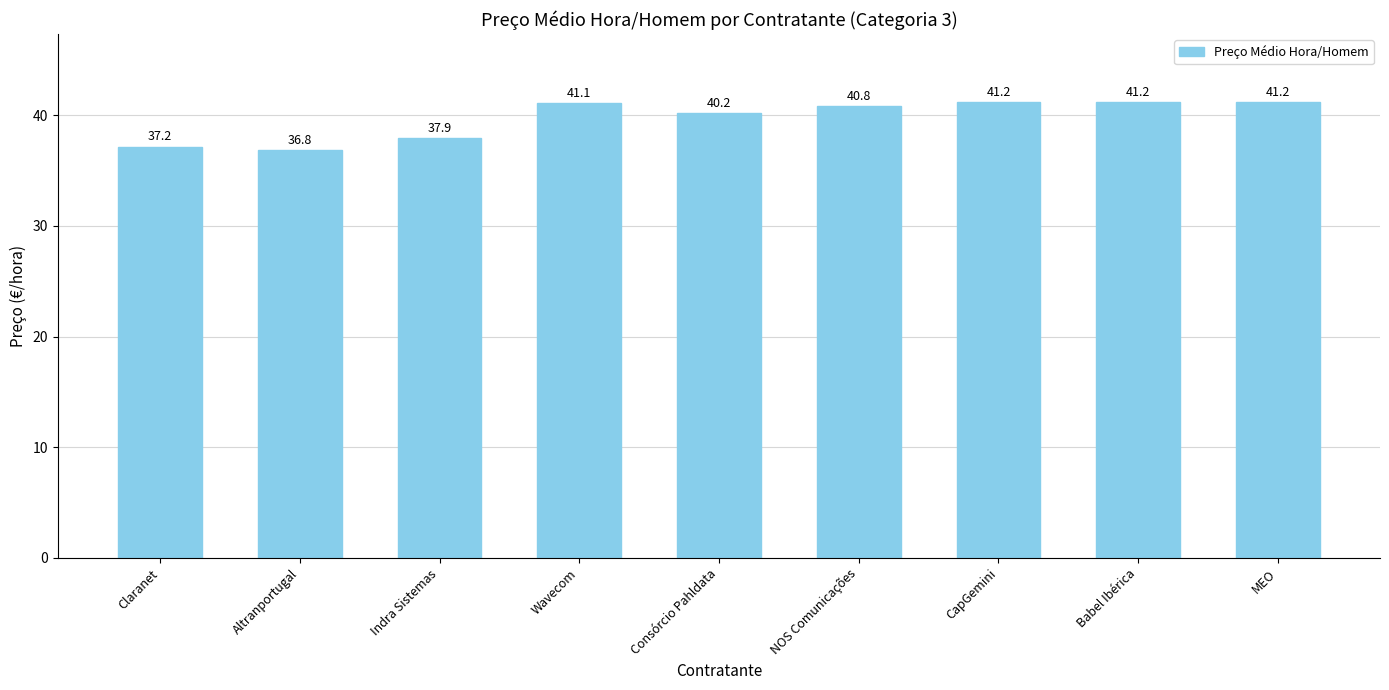

Which label corresponds to the smallest value in the chart?

Altranportugal